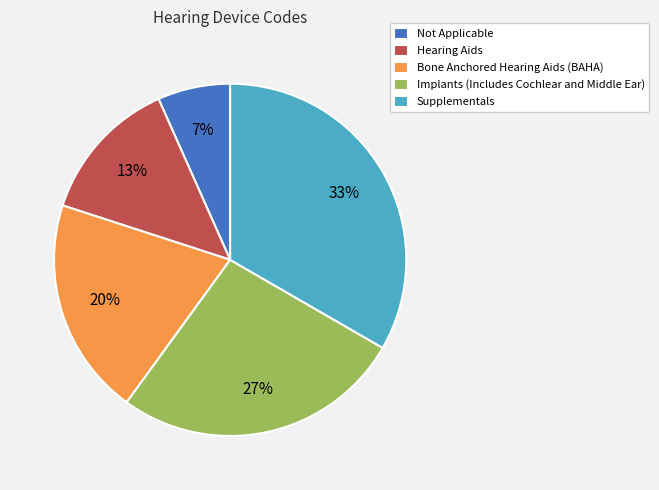

How many slices are in this pie chart?

5